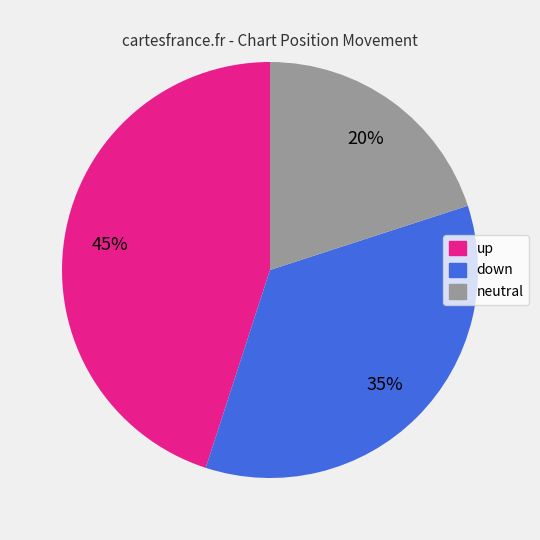

Is there any slice that represents more than half of the pie?

No